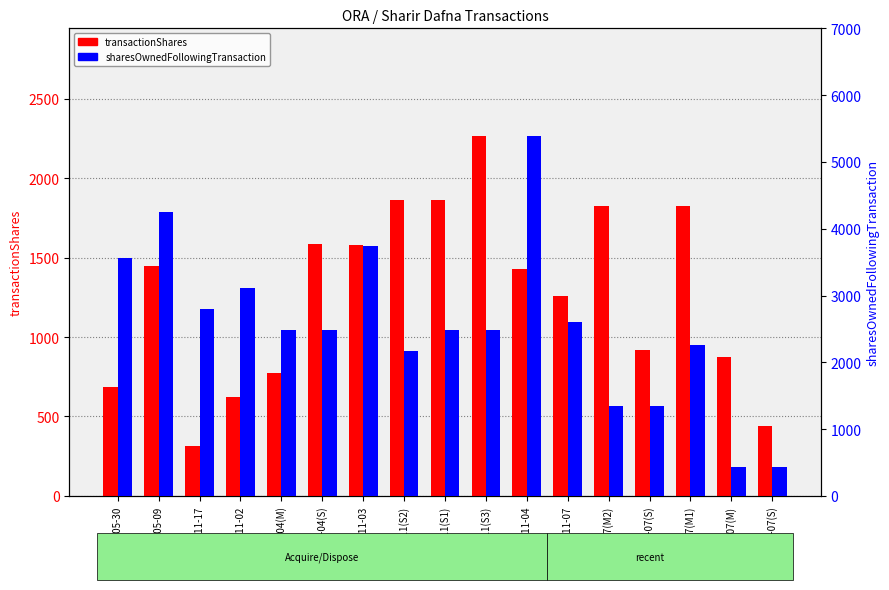

Is it true that transactionShares equals 2140 at 2021-11-04?

False